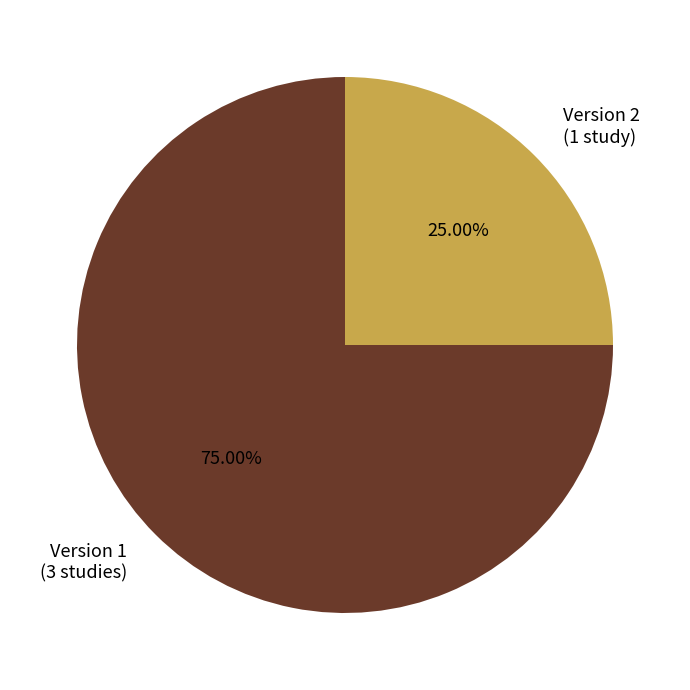

Rank the categories by value from lowest to highest.

Version 2 (1 study), Version 1 (3 studies)